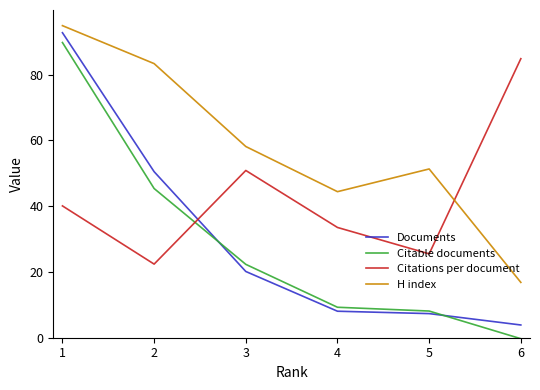

At which label does Citable documents reach its peak?

1